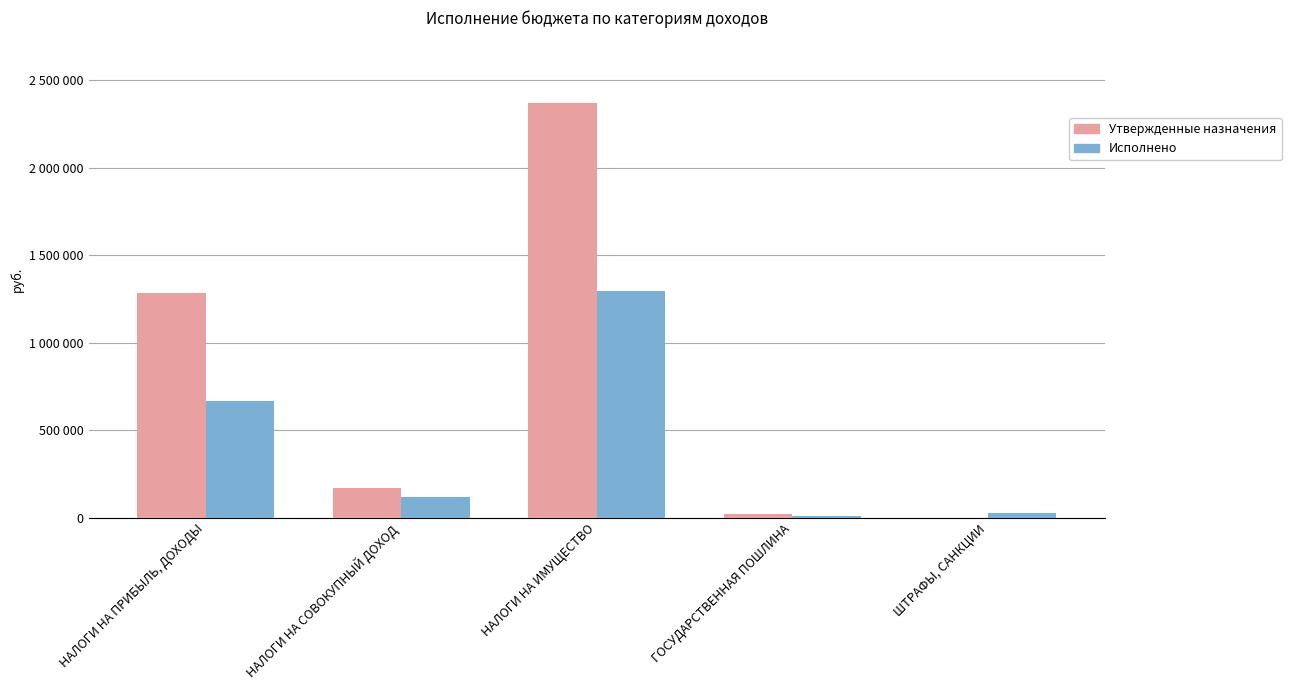

List the series in order of their peak value, lowest first.

Исполнено, Утвержденные назначения